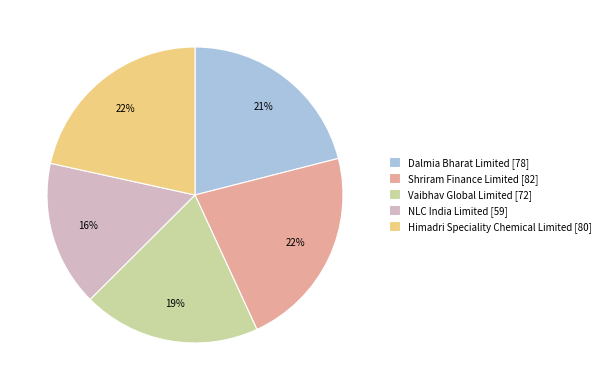

What is the smallest slice in the pie chart?

NLC India Limited [59]